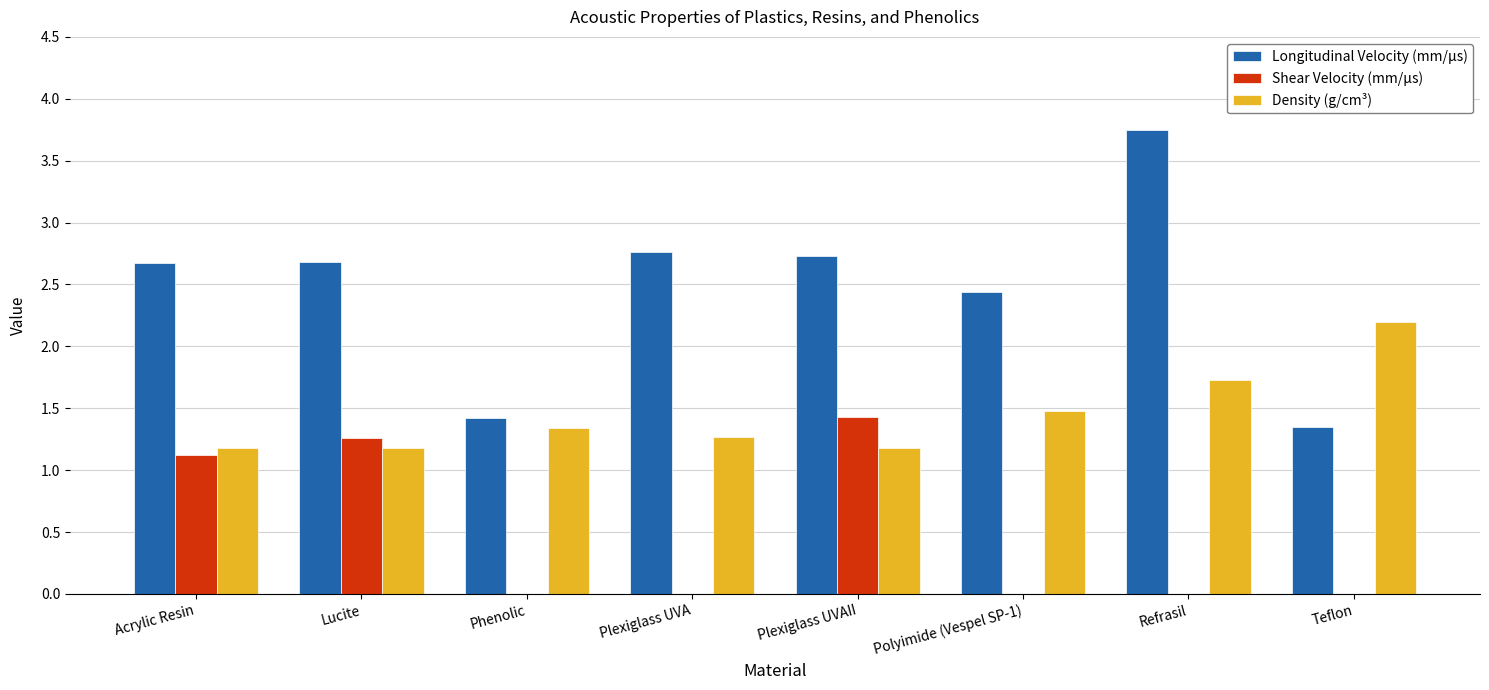

How many groups of bars are there?

8